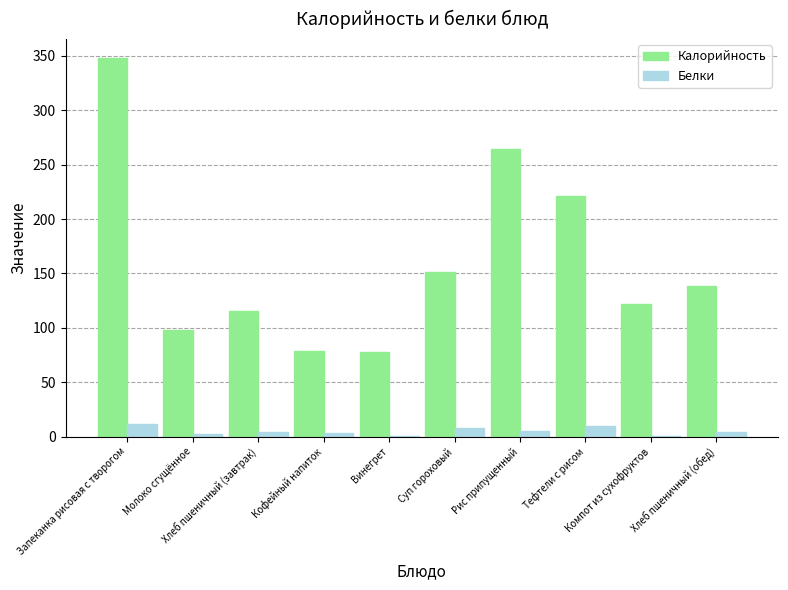

How many groups of bars are there?

10